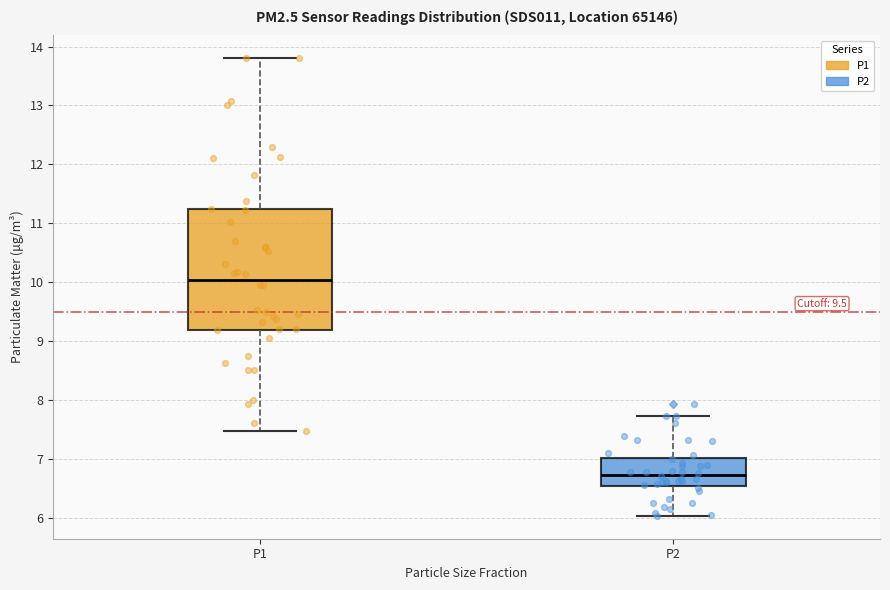

Reading left to right, read every box against the y-axis: the position of its median line, the range the box covers, and the ends of its whiskers. The values are not printed on the chart, so give them approximately, as read against the axis.

P1: median 10.0, box 9.2 to 11.2, whiskers 7.5 to 13.8
P2: median 6.7, box 6.5 to 7.0, whiskers 6.0 to 7.7